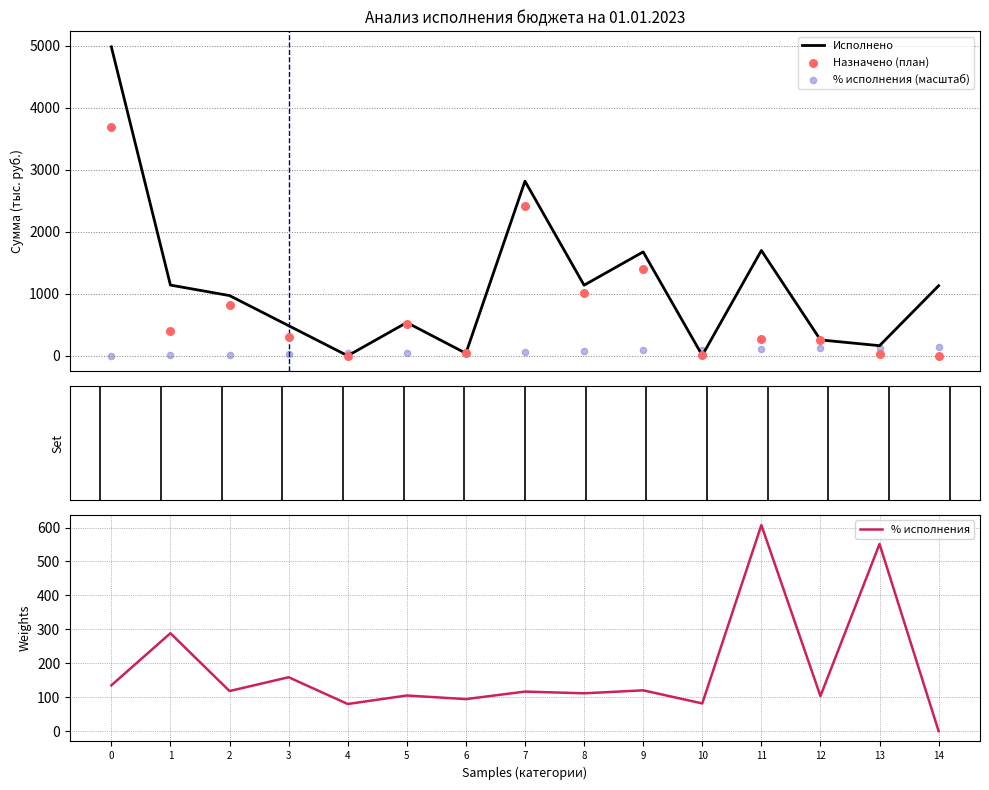

Which series contains the lowest Y value?

Назначено (план)